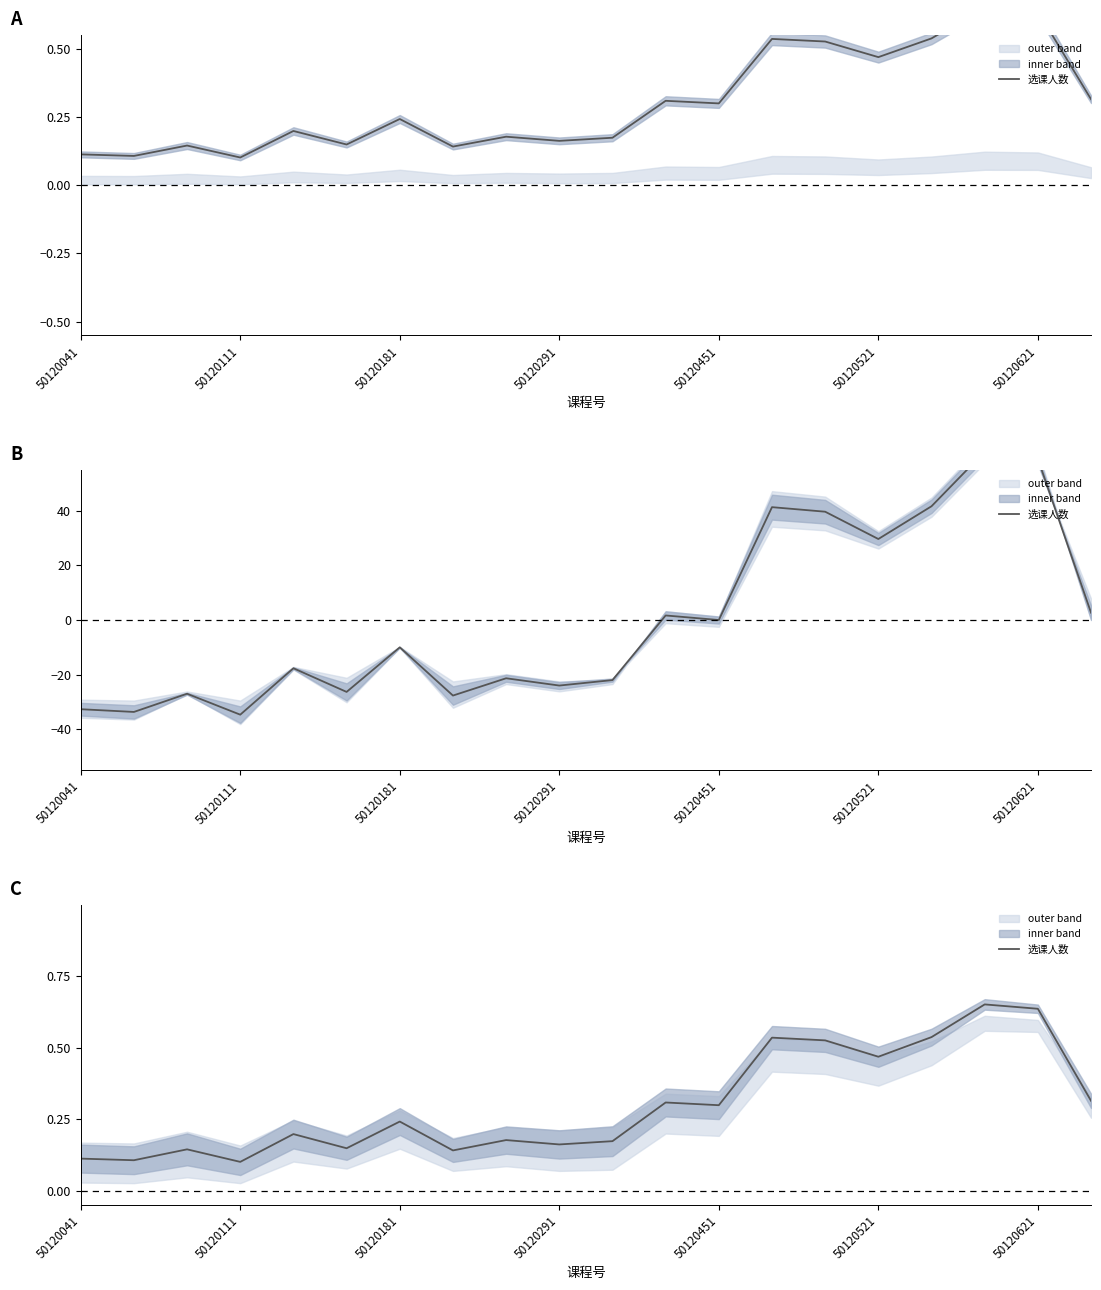

How many lines are shown in the chart?

1